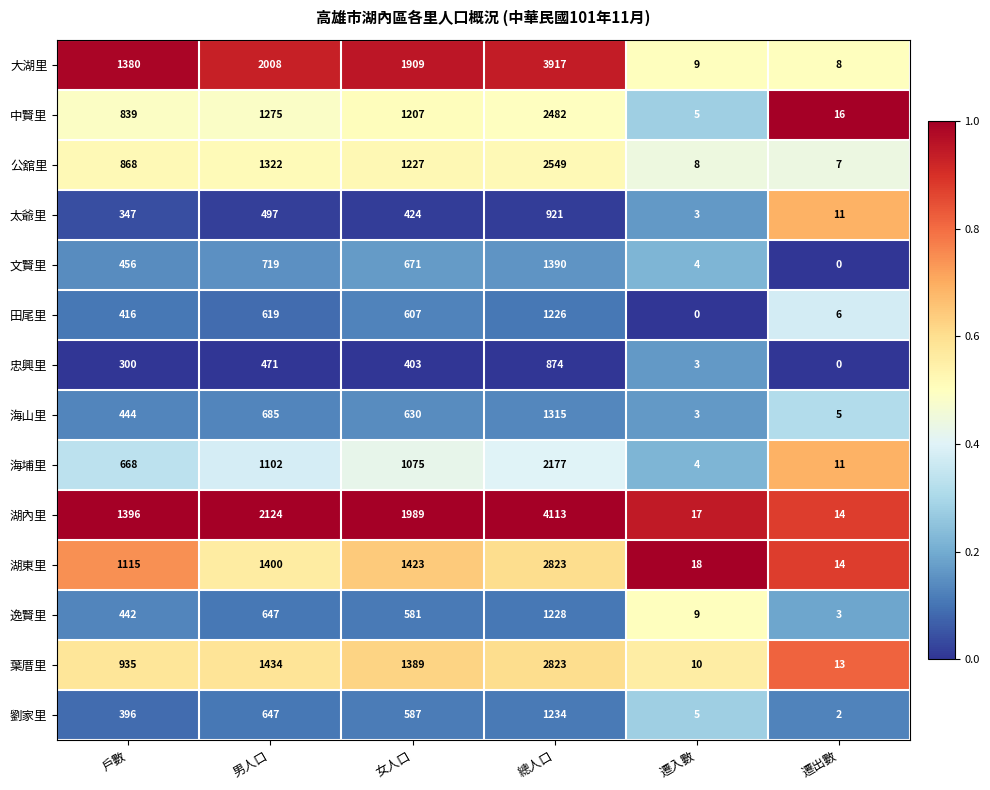

At which category is the sum across all series the highest?

總人口